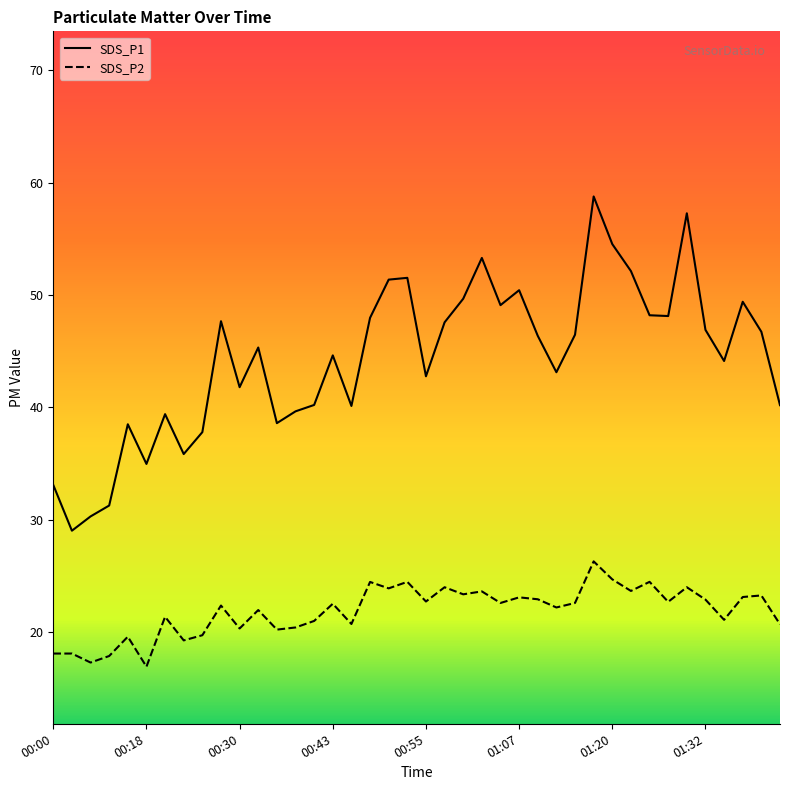

What is the total value across all series at 00:23?

55.1